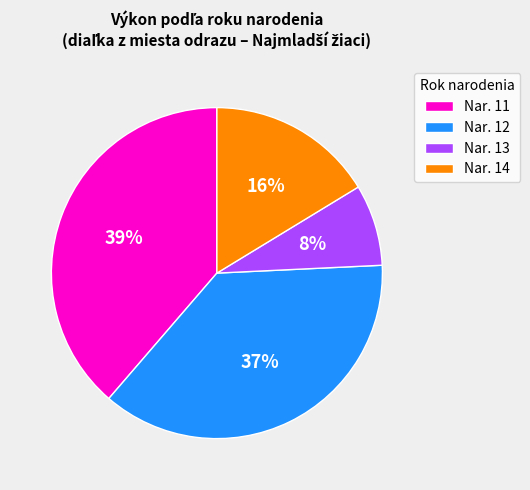

How many slices are in this pie chart?

4